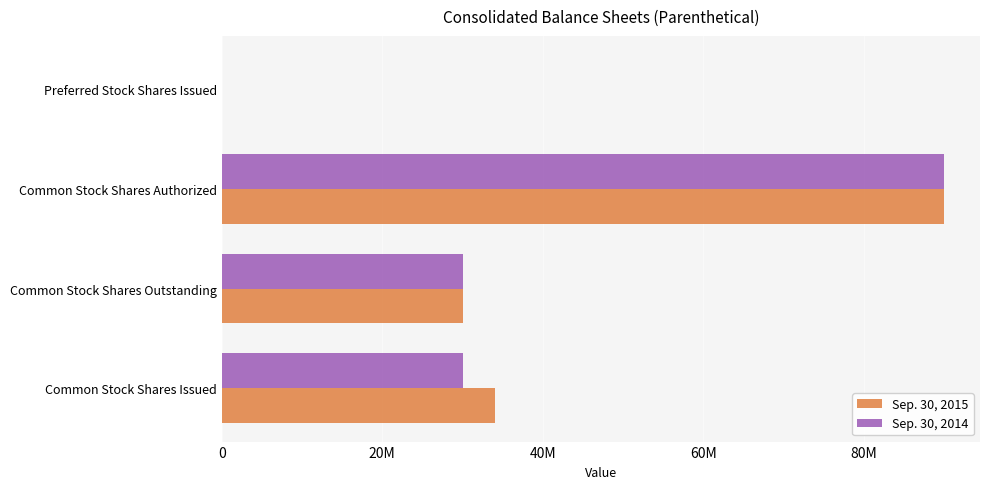

How many bars are there in each group?

2